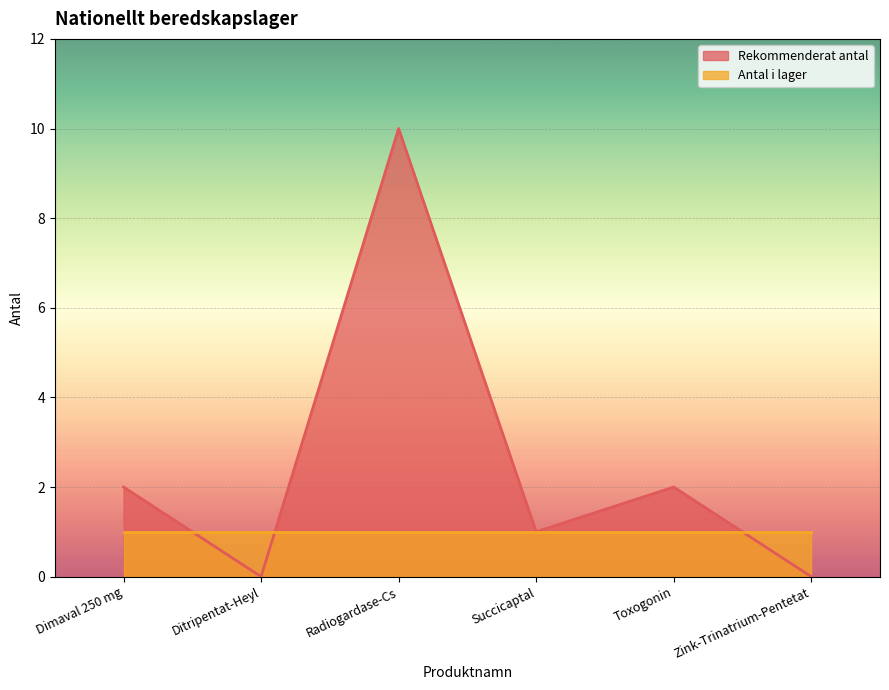

Is it true that the value at Ditripentat-Heyl is -4?

False